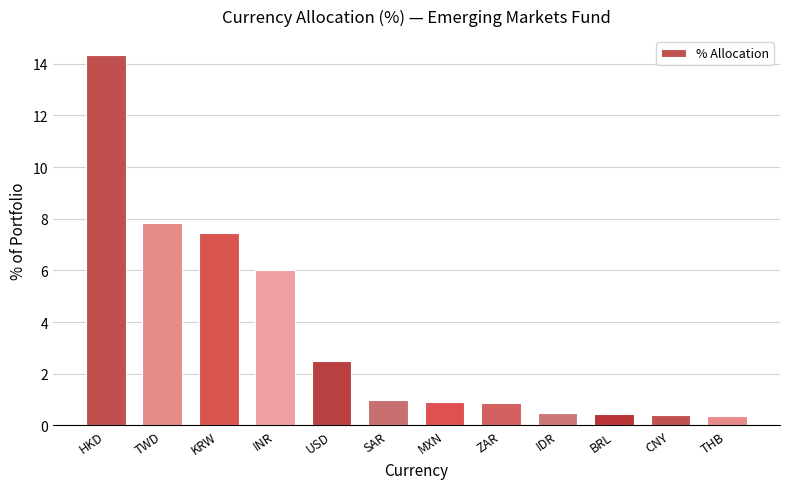

What is the value of the 7th bar from the left?

0.9